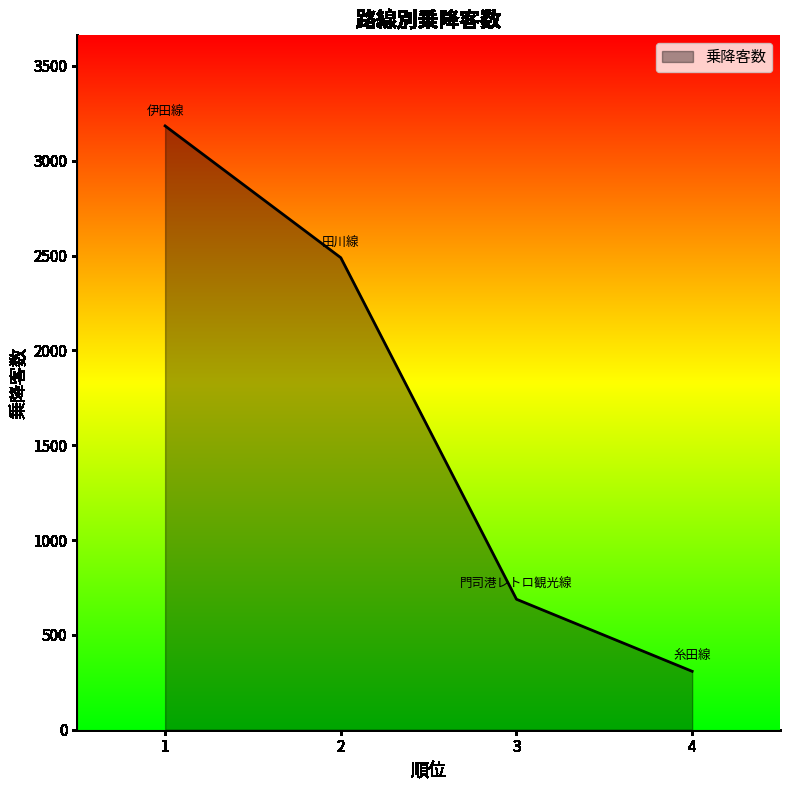

How many distinct data groups are displayed?

1